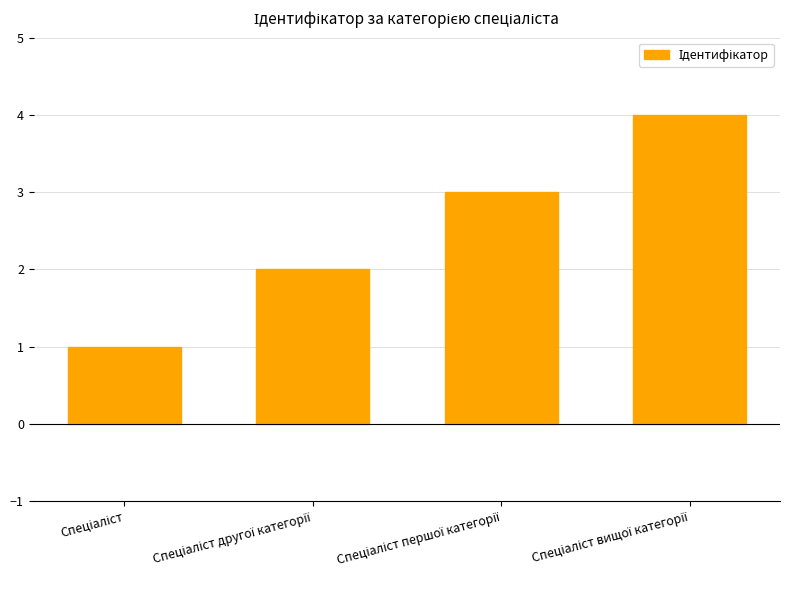

What is the smallest value displayed?

1